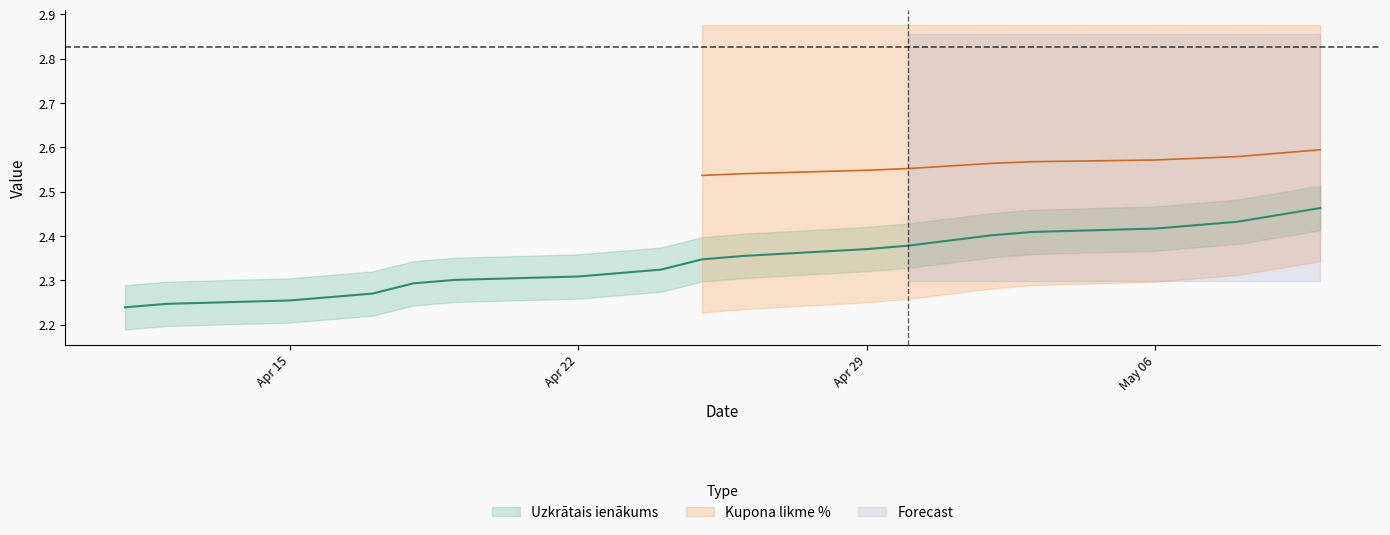

What is the difference between the values at 2024-04-15 and 2024-05-07?

0.2